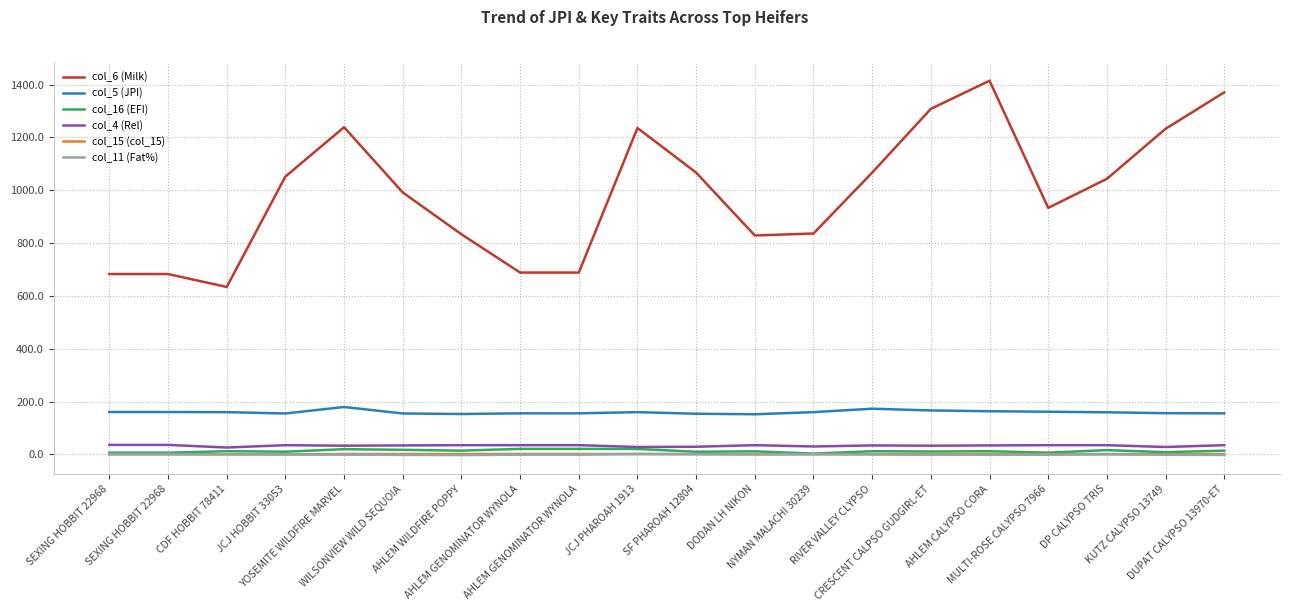

Read the col_6 (Milk) value at YOSEMITE WILDFIRE MARVEL.

1239.0